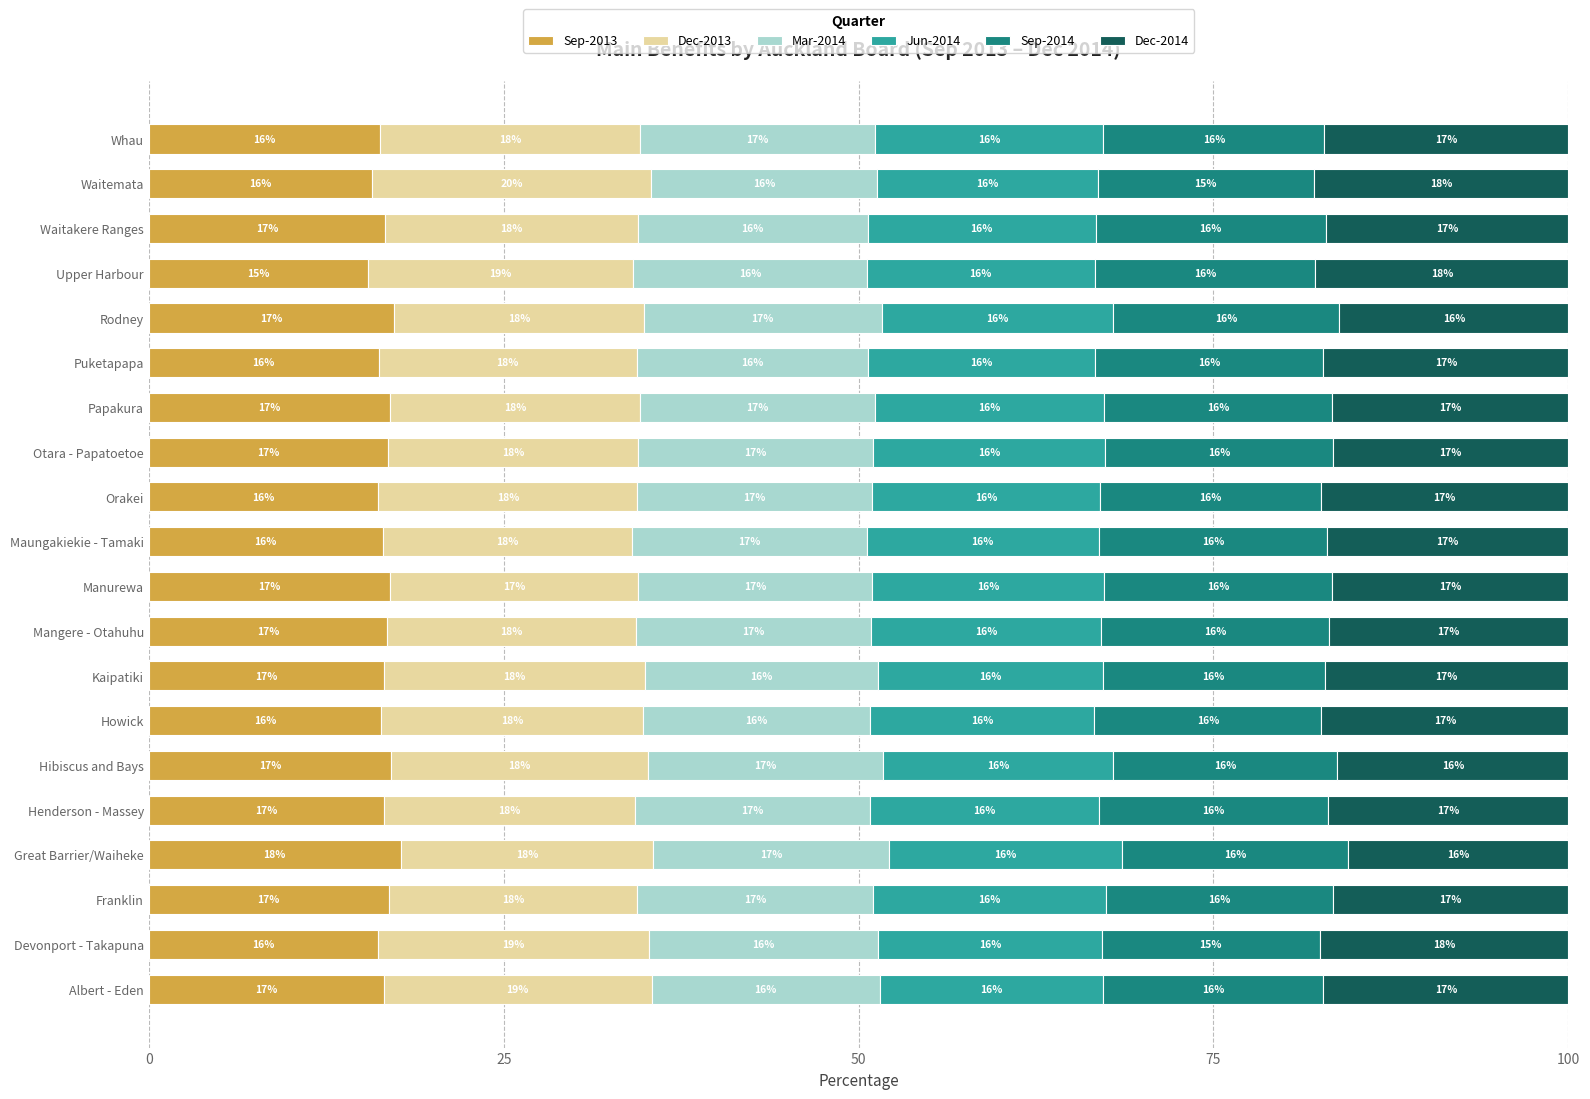

What is the minimum value for Sep-2013?

15.4